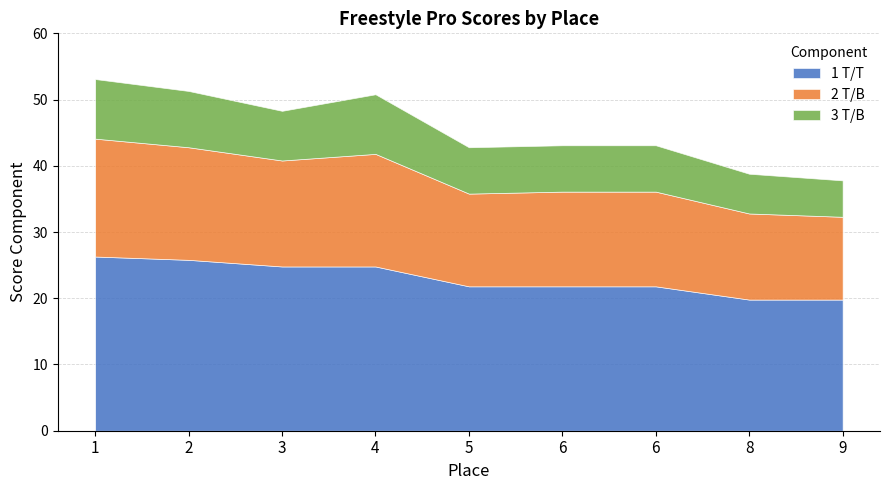

How many 3 T/B values are between 7 and 8?

4